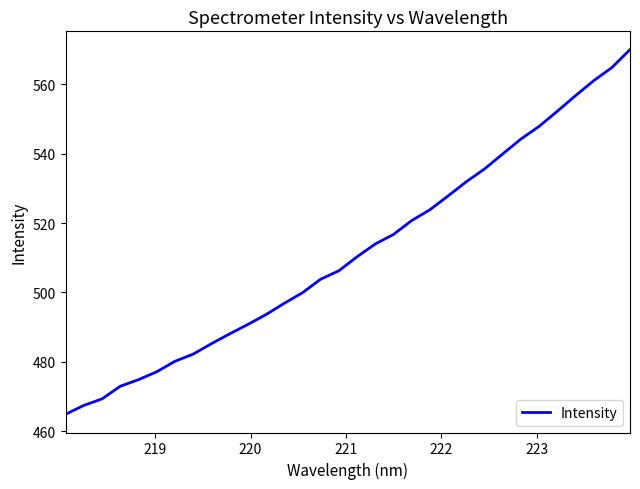

What is the difference between the maximum and minimum values?

105.2